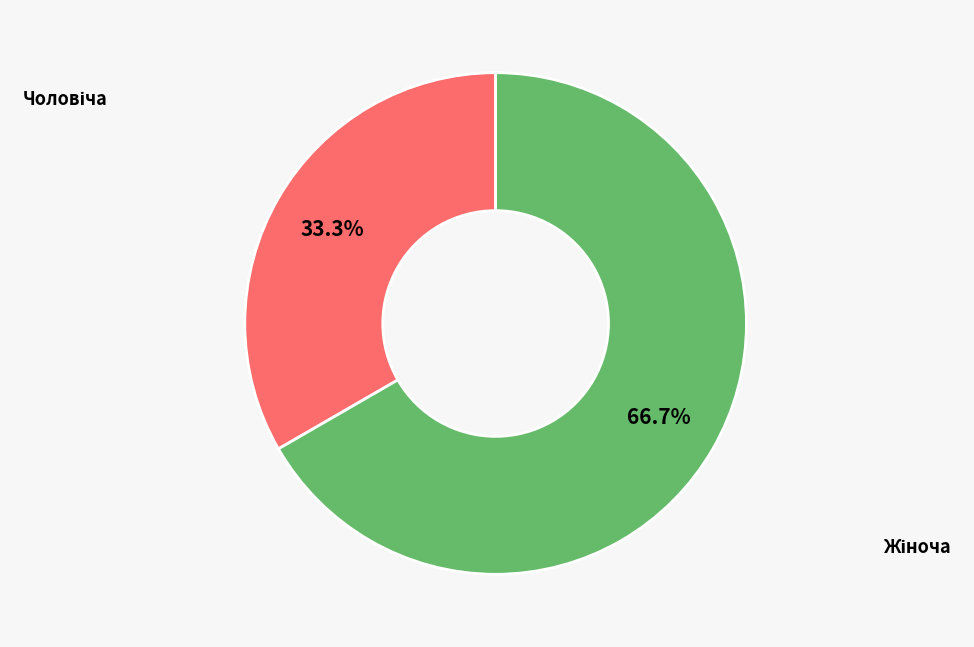

Is there any slice that represents more than half of the pie?

Yes